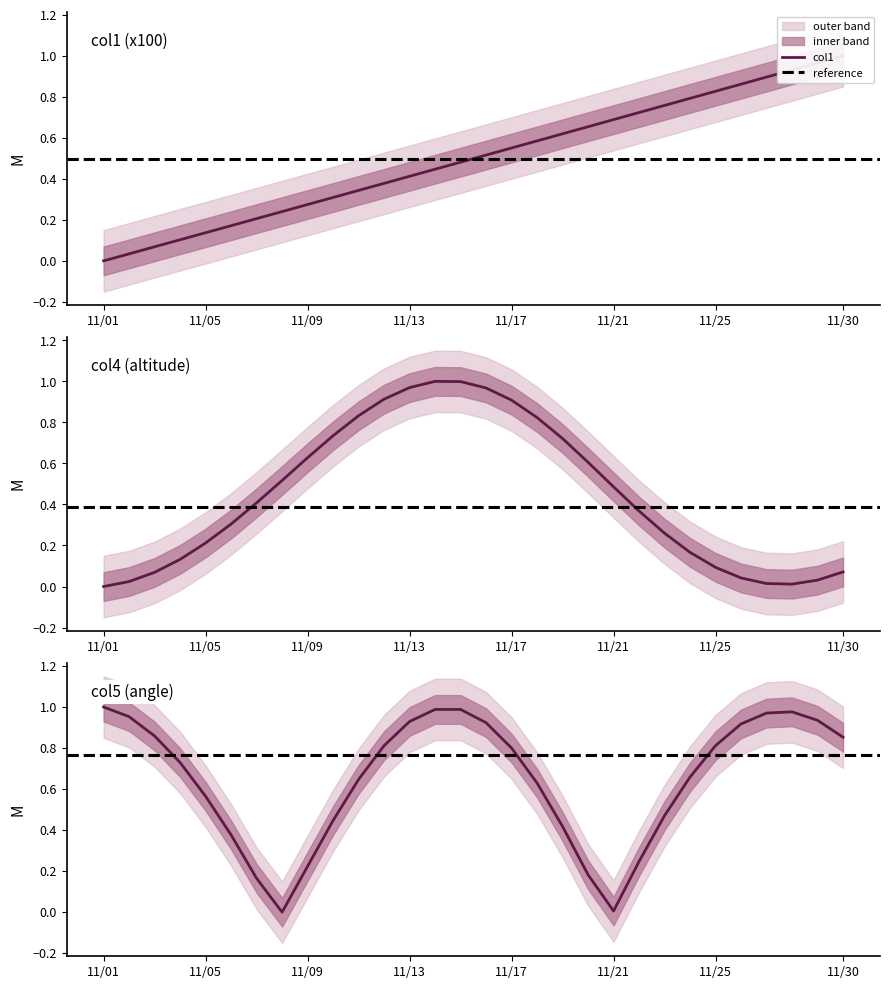

Where is the first local minimum for col4?

11/28